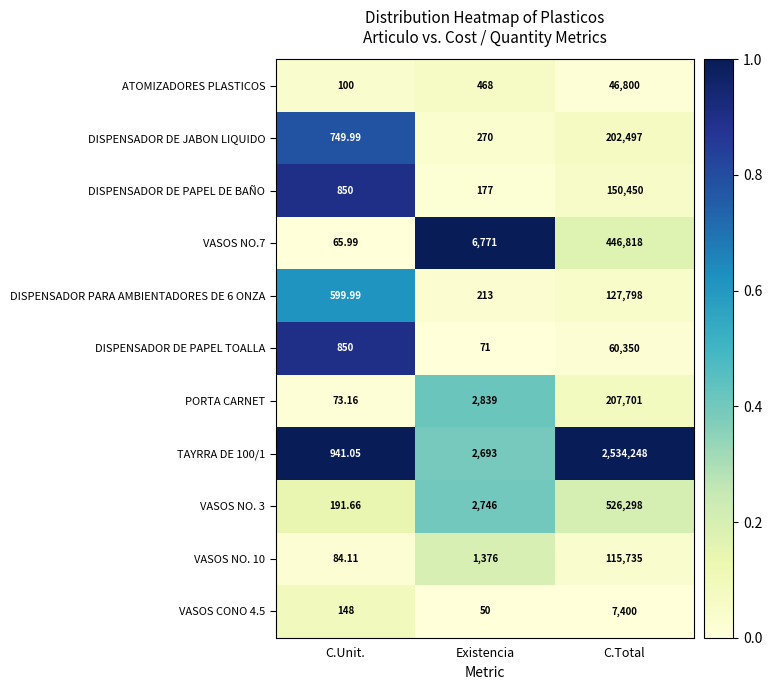

At which category is the sum across all series the highest?

C.Total